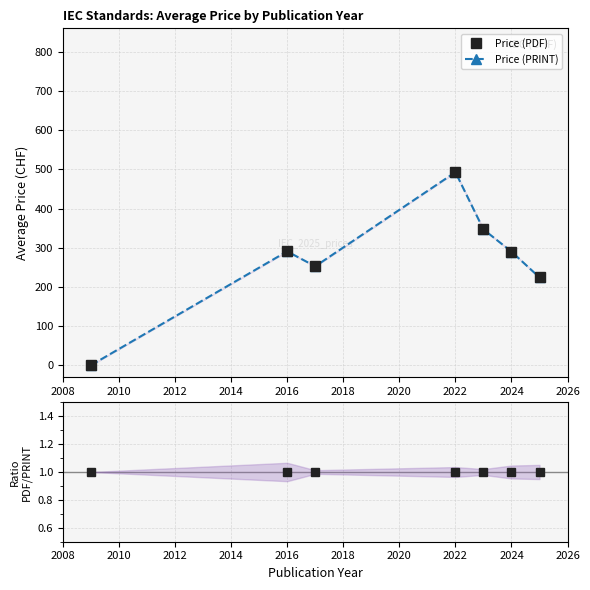

Rank the series by their maximum value, from lowest to highest.

PDF/PRINT ratio, Price (PDF), Price (PRINT)